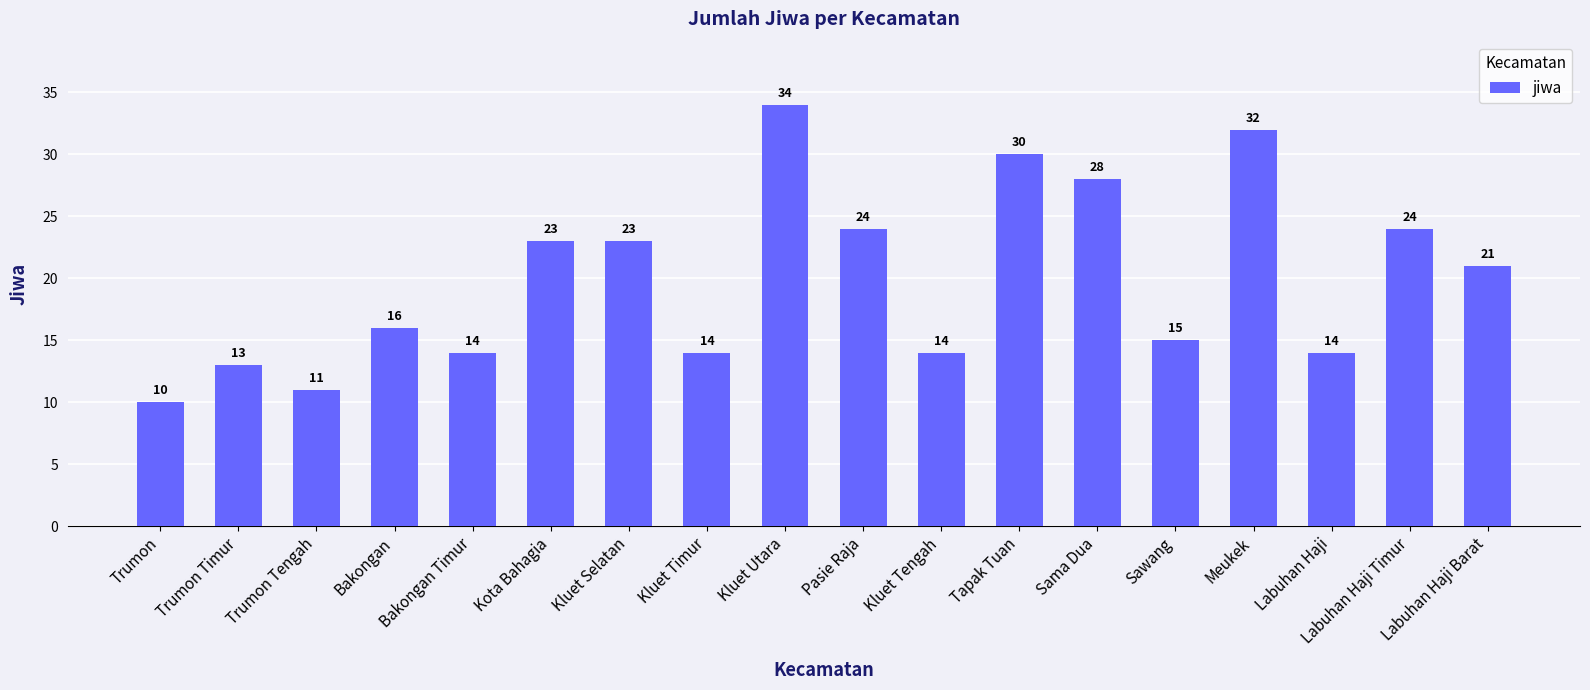

Where does the data first go above 21?

Kota Bahagia